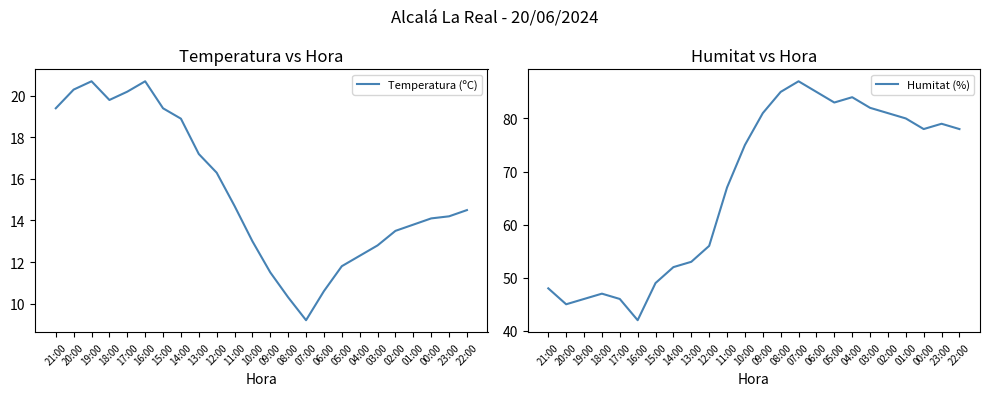

List the series in order of their overall mean, highest first.

Humitat (%), Temperatura (ºC)